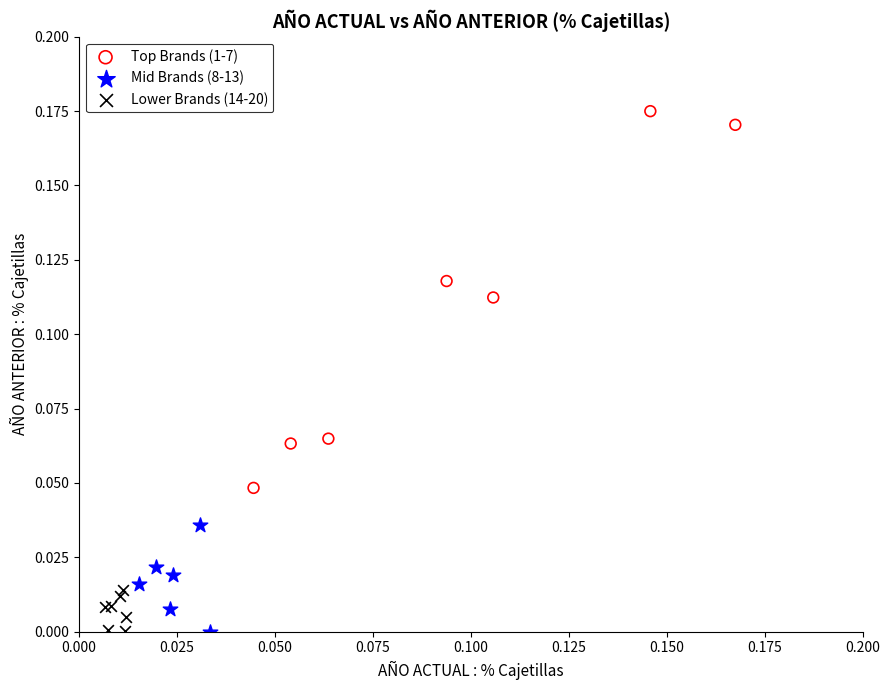

Which series has the widest spread of Y values?

Top Brands (1-7)